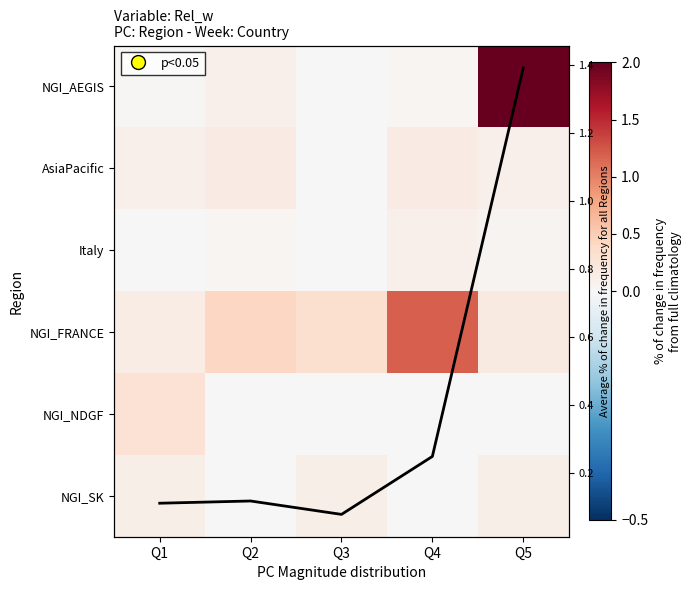

Between Q3 and Q5, which series saw the biggest shift?

NGI_AEGIS